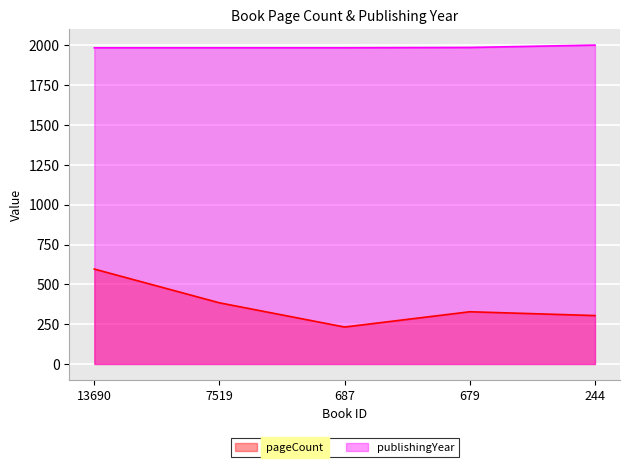

The value of publishingYear at 679 is 2651. True or false?

False